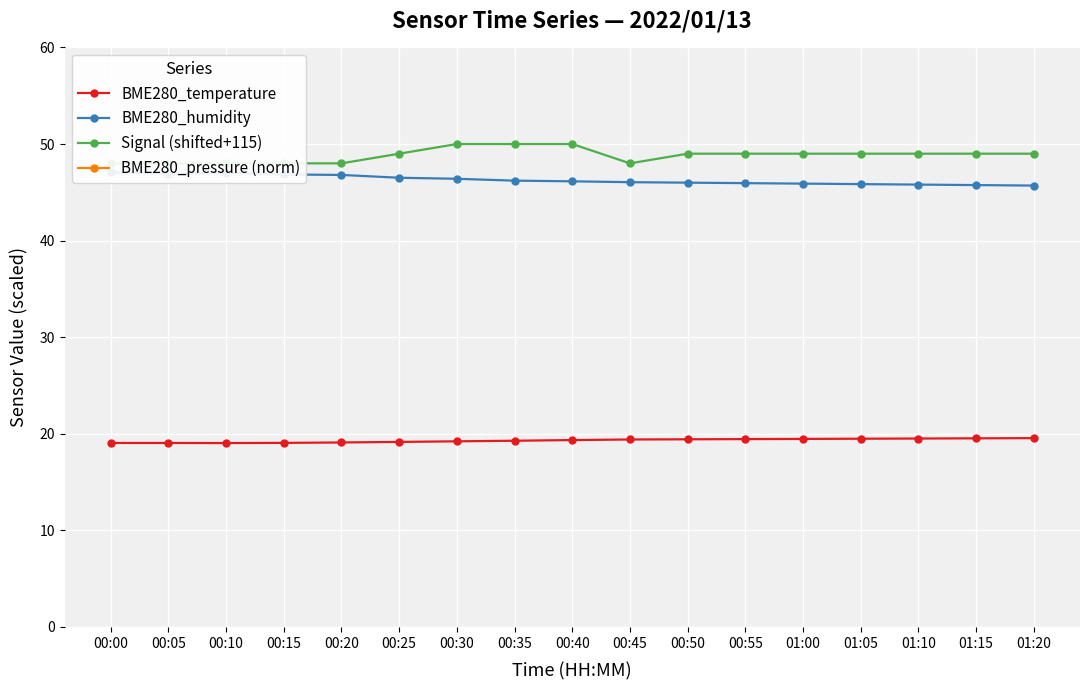

At which category is the sum across all series the highest?

00:00